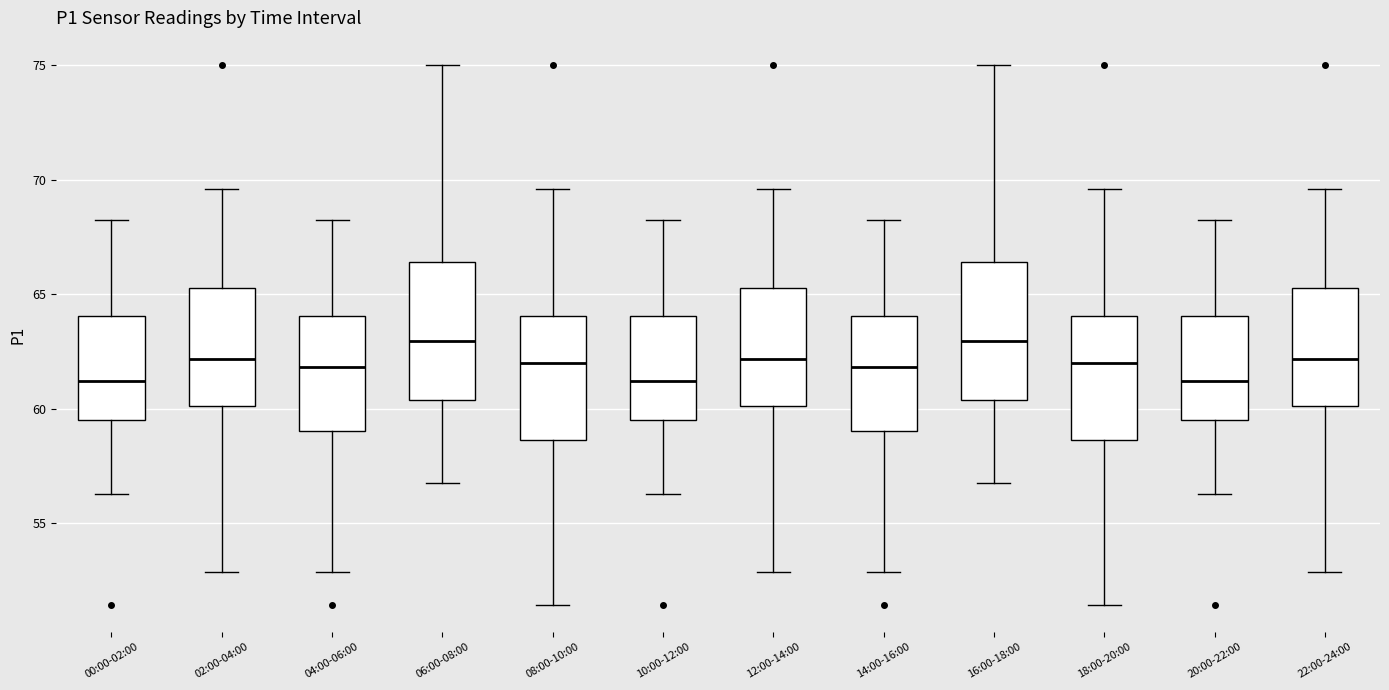

Reading left to right, read every box against the y-axis: the position of its median line, the range the box covers, and the ends of its whiskers. The values are not printed on the chart, so give them approximately, as read against the axis.

00:00-02:00: median 61.0, box 59.5 to 64.0, whiskers 56.5 to 68.5
02:00-04:00: median 62.0, box 60.0 to 65.5, whiskers 53.0 to 69.5
04:00-06:00: median 62.0, box 59.0 to 64.0, whiskers 53.0 to 68.5
06:00-08:00: median 63.0, box 60.5 to 66.5, whiskers 57.0 to 75.0
08:00-10:00: median 62.0, box 58.5 to 64.0, whiskers 51.5 to 69.5
10:00-12:00: median 61.0, box 59.5 to 64.0, whiskers 56.5 to 68.5
12:00-14:00: median 62.0, box 60.0 to 65.5, whiskers 53.0 to 69.5
14:00-16:00: median 62.0, box 59.0 to 64.0, whiskers 53.0 to 68.5
16:00-18:00: median 63.0, box 60.5 to 66.5, whiskers 57.0 to 75.0
18:00-20:00: median 62.0, box 58.5 to 64.0, whiskers 51.5 to 69.5
20:00-22:00: median 61.0, box 59.5 to 64.0, whiskers 56.5 to 68.5
22:00-24:00: median 62.0, box 60.0 to 65.5, whiskers 53.0 to 69.5